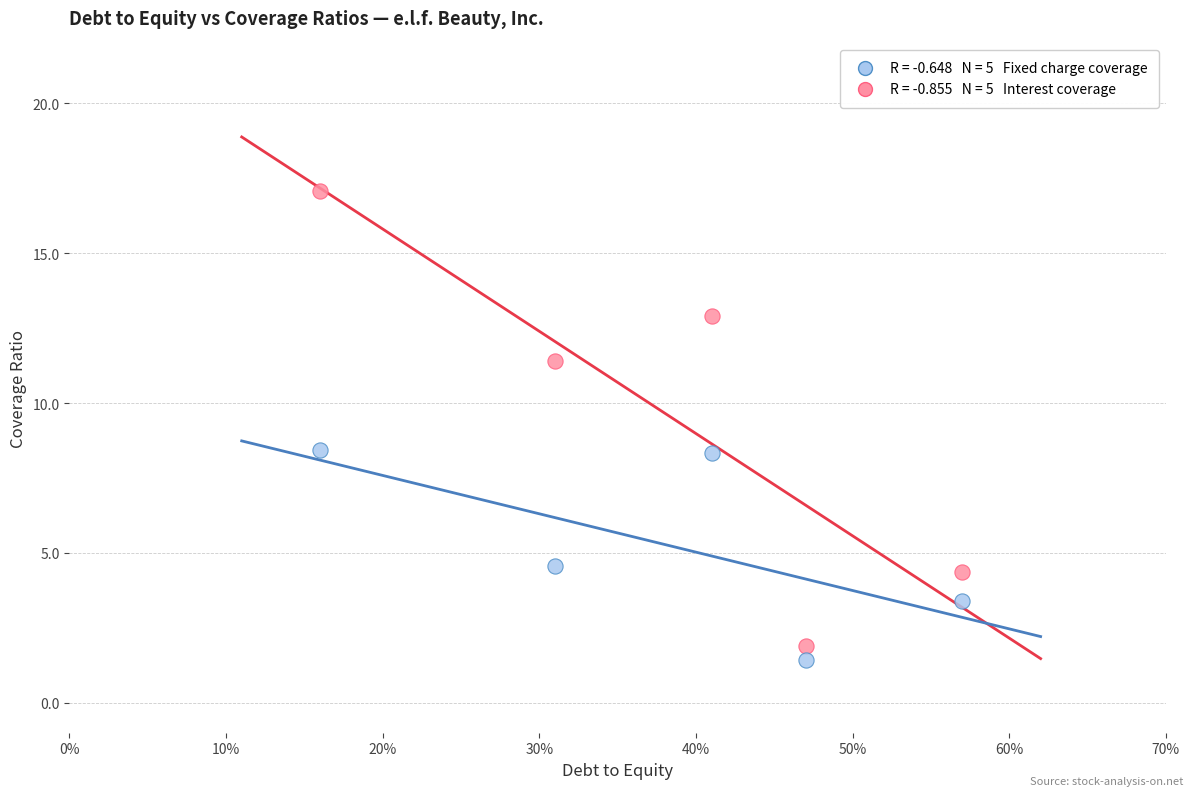

Across all data points, what is the range of Y values (max minus min)?

15.6